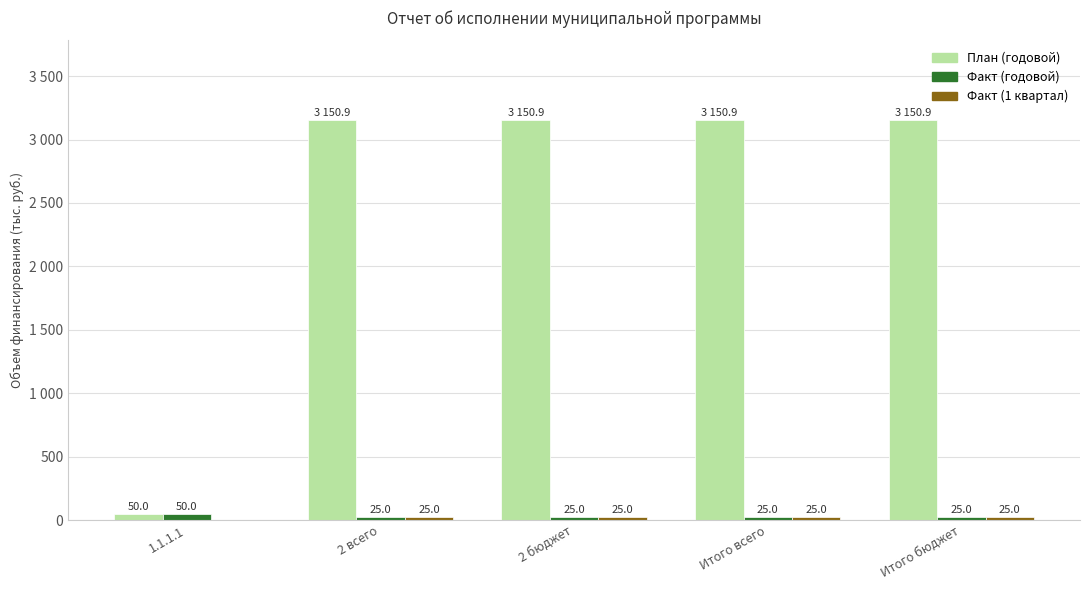

At which category does the chart reach its minimum across all series?

1.1.1.1